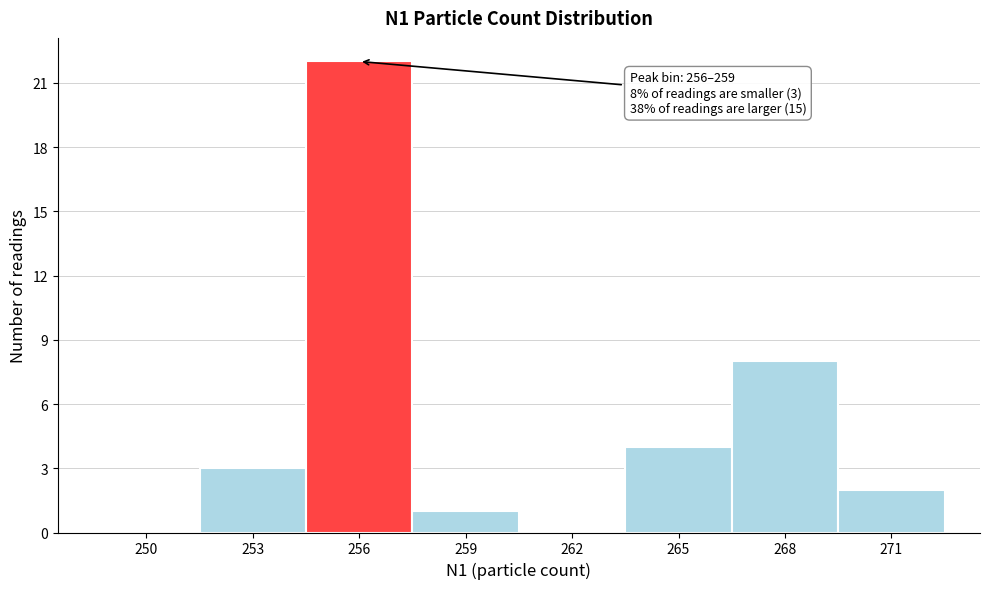

Reading right to left, extract all data points from this chart.

271=2	268=8	265=4	262=0	259=1	256=22	253=3	250=0